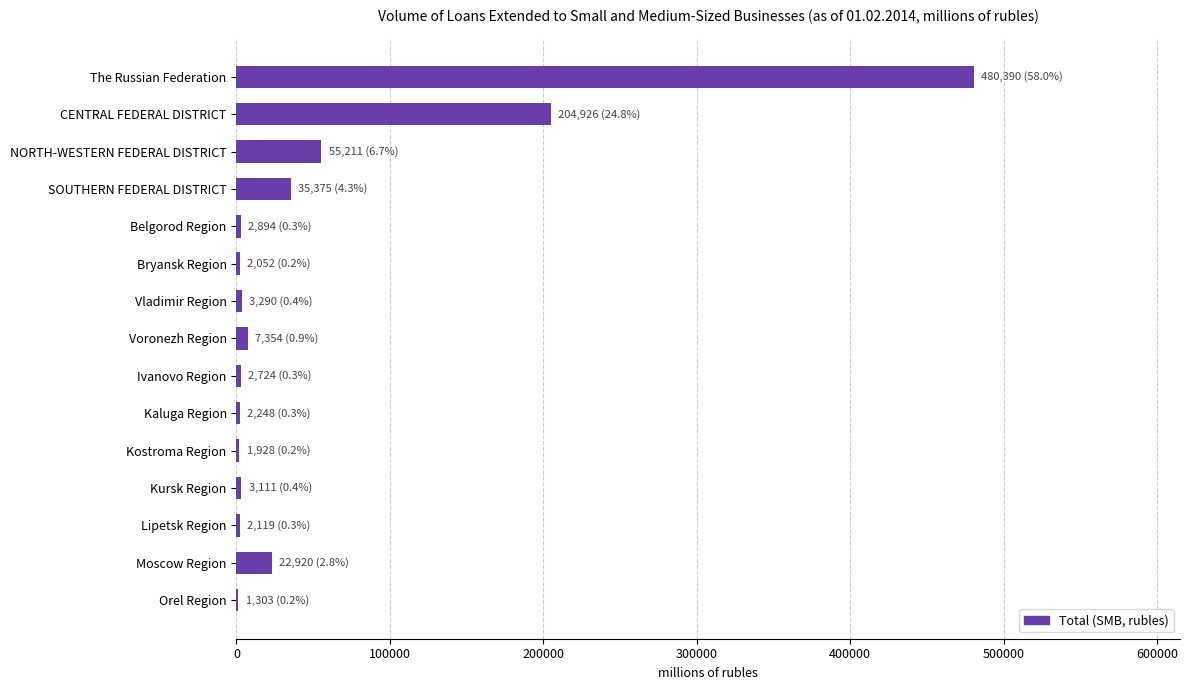

Which has a higher value, NORTH-WESTERN FEDERAL DISTRICT or Voronezh Region?

NORTH-WESTERN FEDERAL DISTRICT